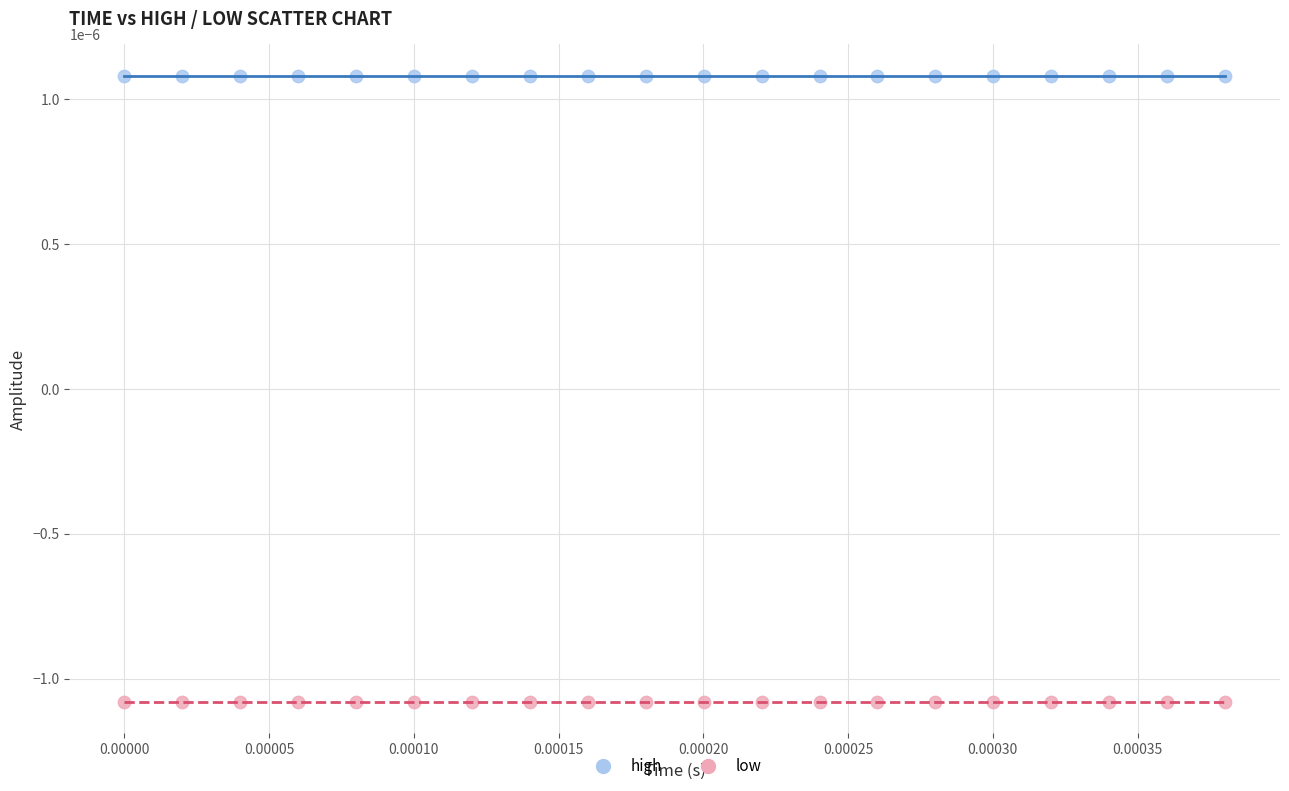

Which series reaches the minimum Y coordinate?

low